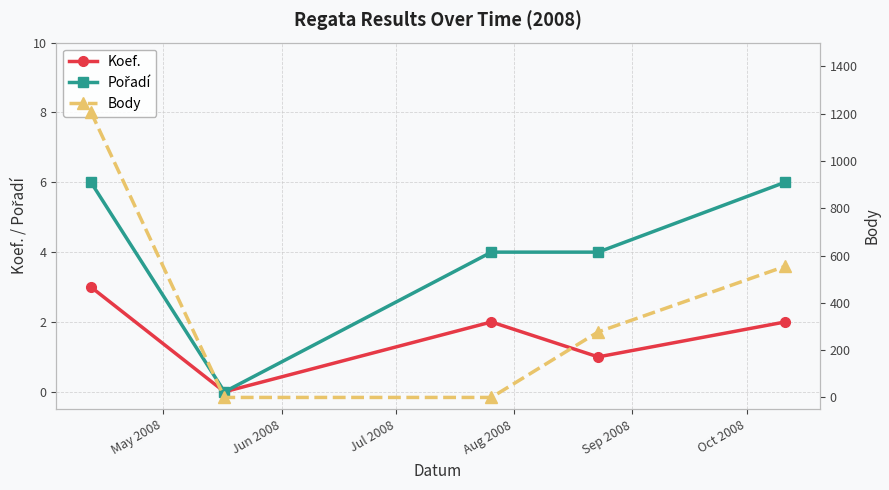

How many interior local peaks does the Koef. series have?

1